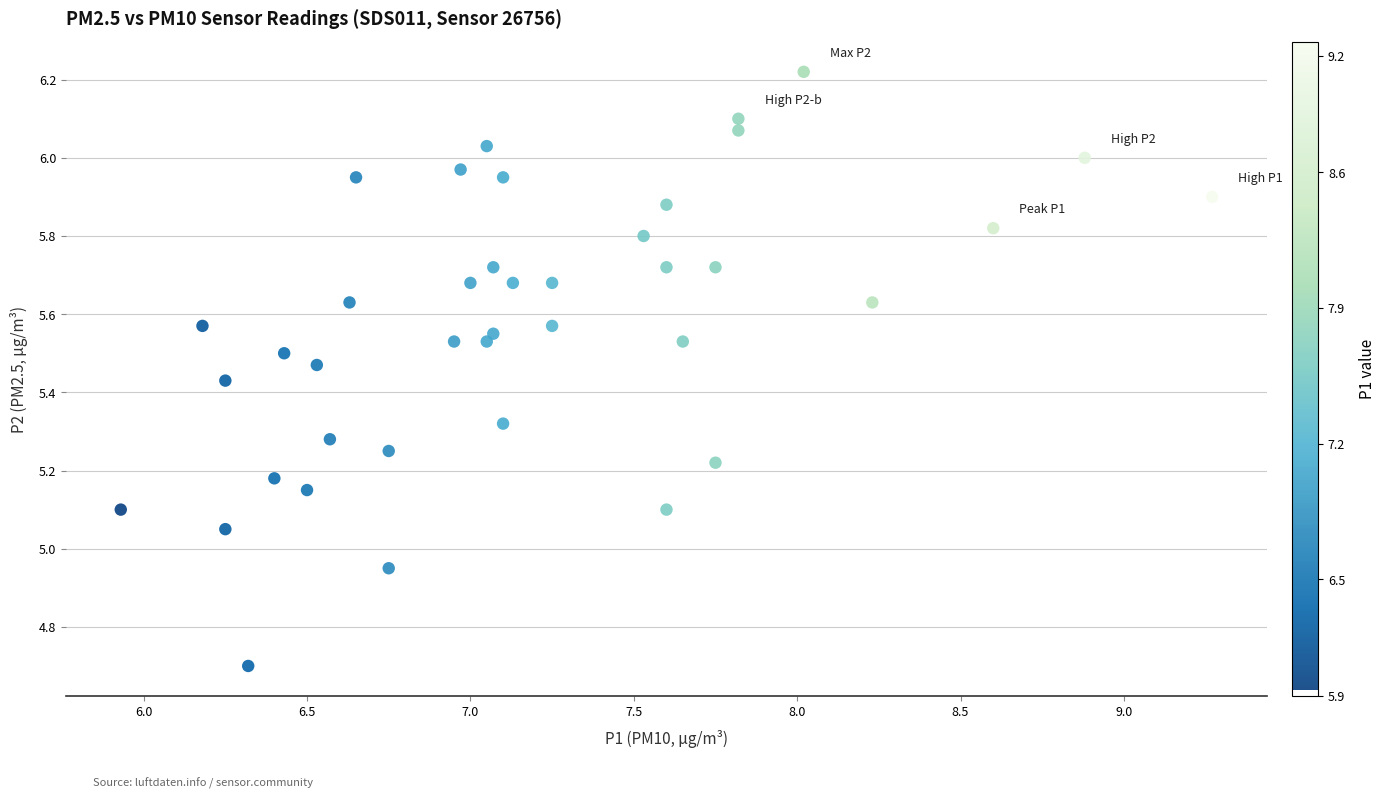

What is the range of X values (max minus min)?

3.3